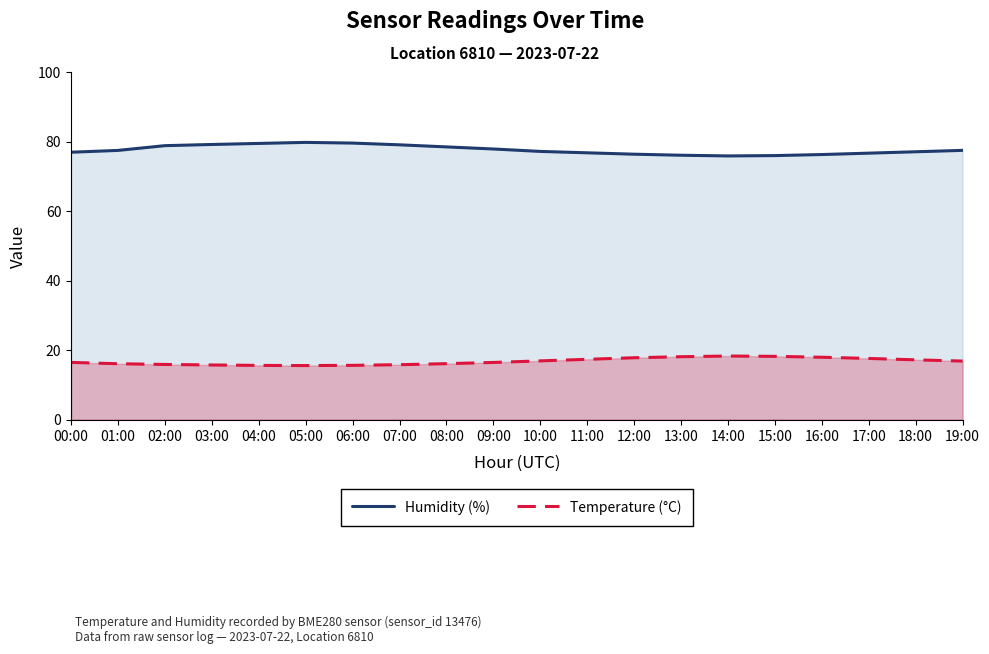

Reading left to right, what are all the values shown in this chart?

Humidity (%): 77.0	77.5	78.9	79.2	79.5	79.8	79.6	79.1	78.5	77.9	77.2	76.8	76.4	76.1	75.9	76.0	76.3	76.7	77.1	77.5
Temperature (°C): 16.5	16.1	15.9	15.7	15.6	15.6	15.6	15.8	16.1	16.4	16.9	17.4	17.8	18.1	18.3	18.2	17.9	17.6	17.2	16.9